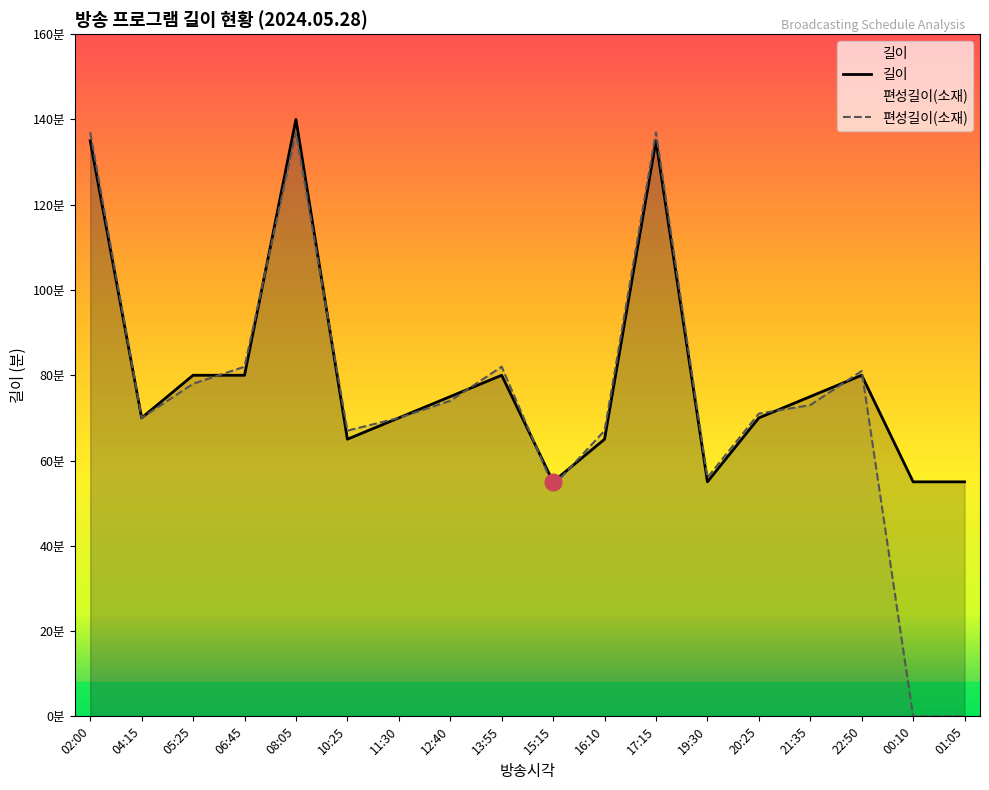

What is the difference between the second highest and minimum values in the 편성길이(소재) series?

137